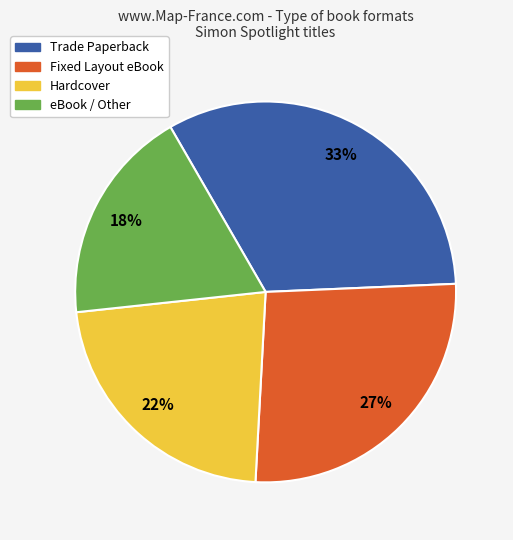

Is there a majority slice in this chart?

No